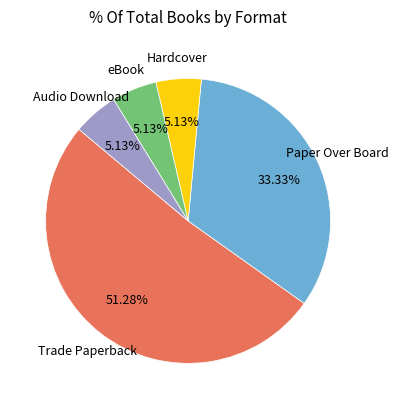

Is it true that Trade Paperback is 51% of the pie?

True